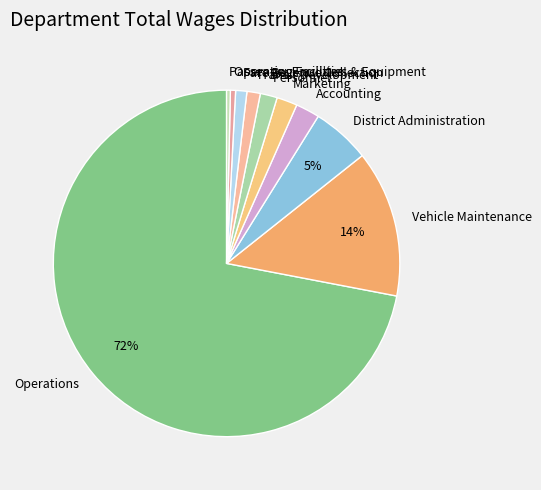

Combined, do Vehicle Maintenance and Operating Facilities & Equipment account for over 50%?

No